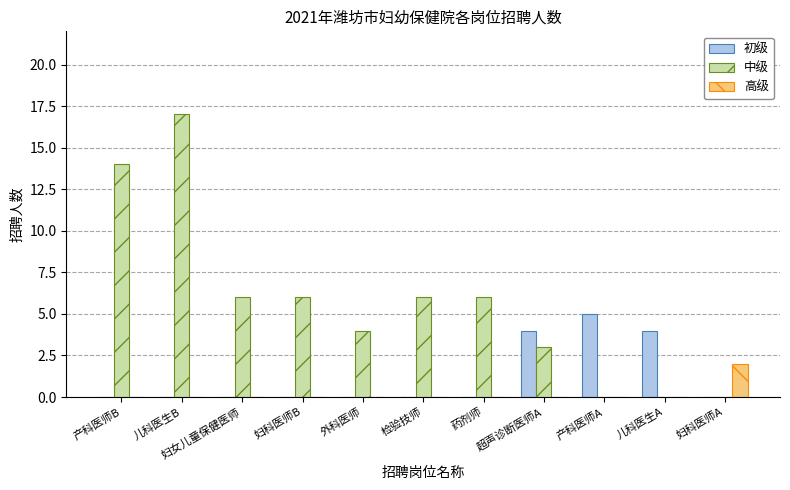

Which series has the largest total across all categories?

中级